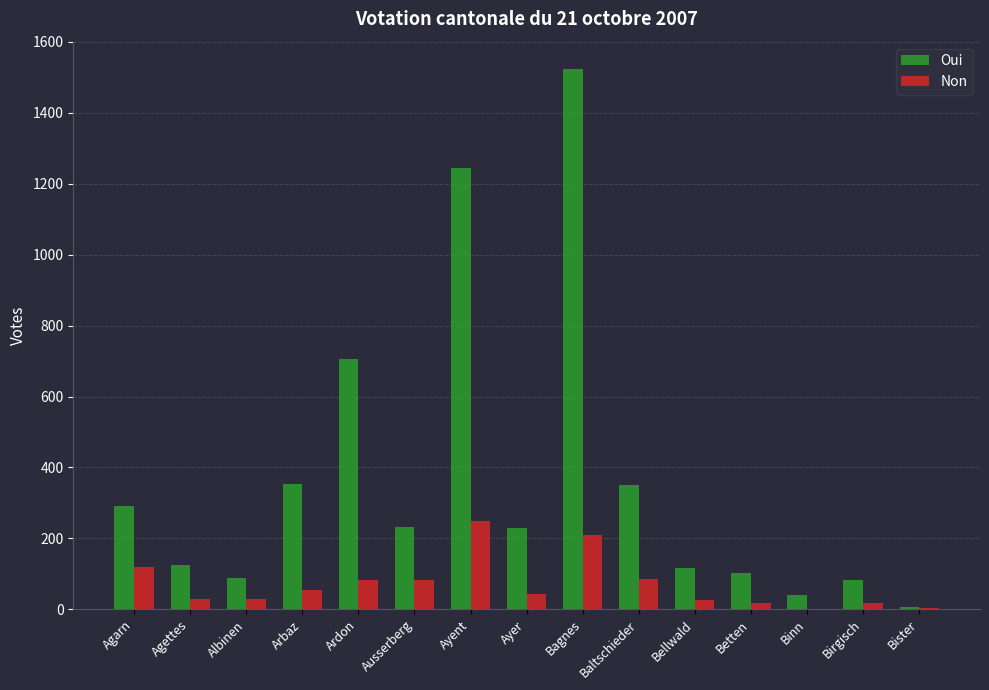

Which series has the largest total across all categories?

Oui